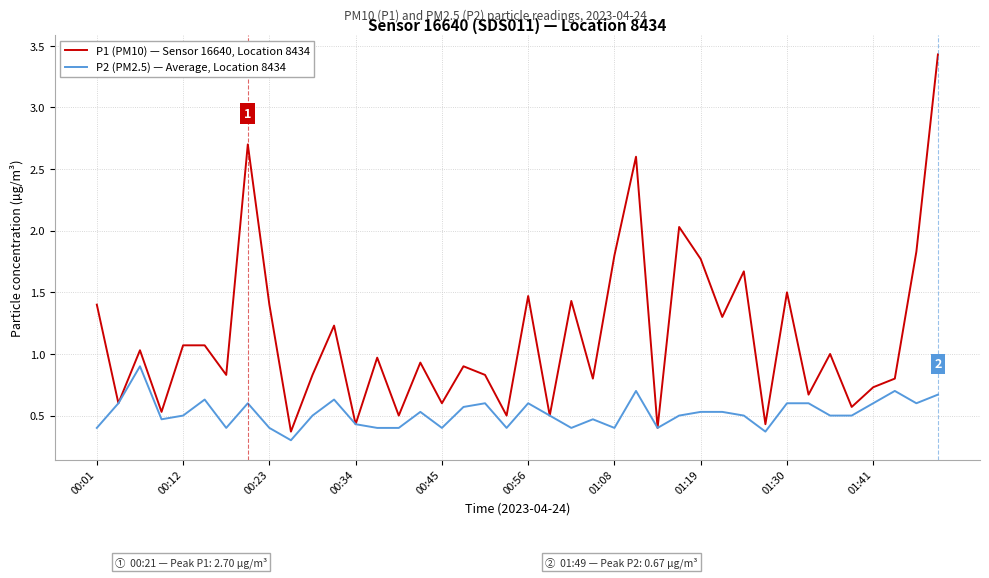

Which series has the widest spread of values?

P1 (PM10) — Sensor 16640, Location 8434